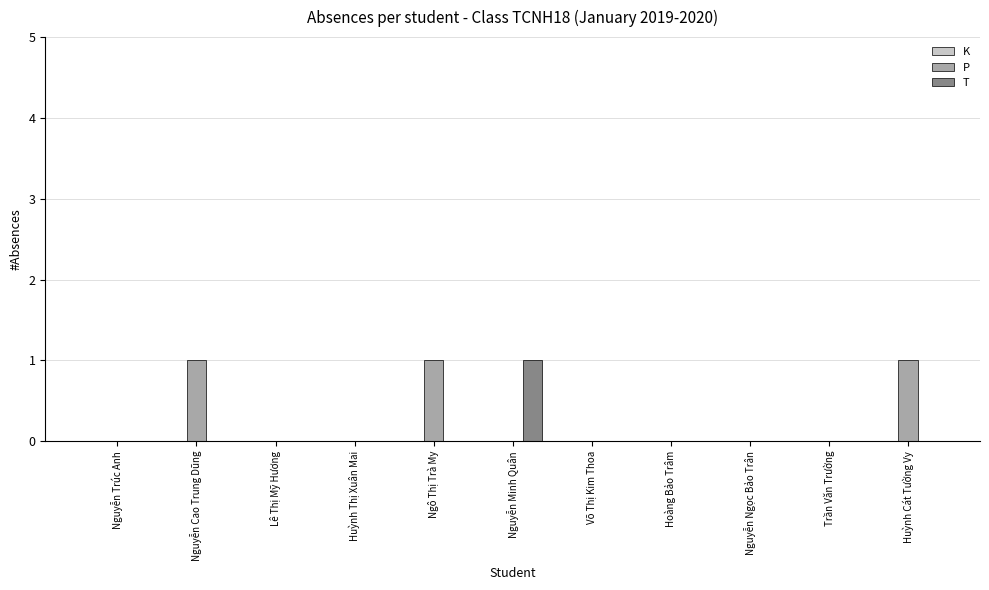

Between Ngô Thị Trà My and Võ Thị Kim Thoa, which series saw the biggest shift?

P